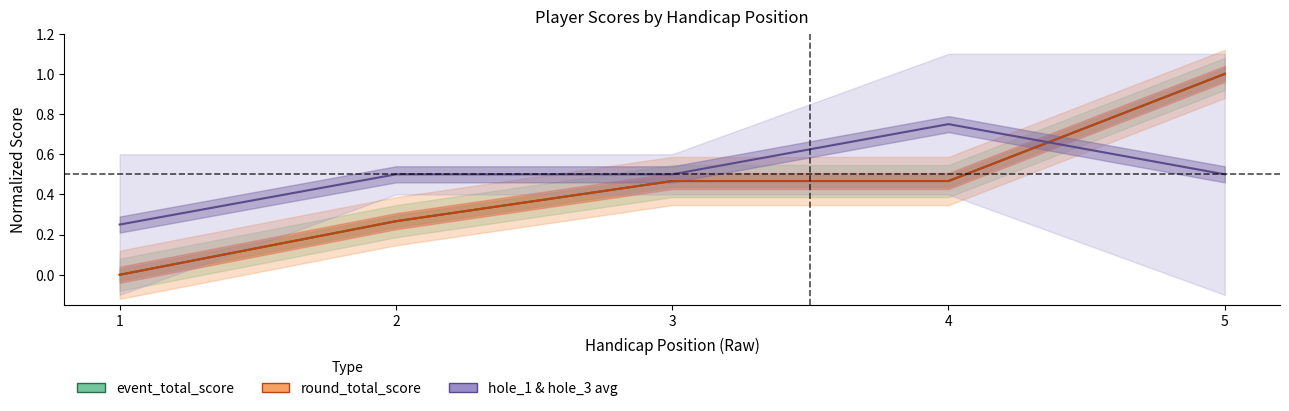

The round_total_score series shows -0.6 at 1. True or false?

False